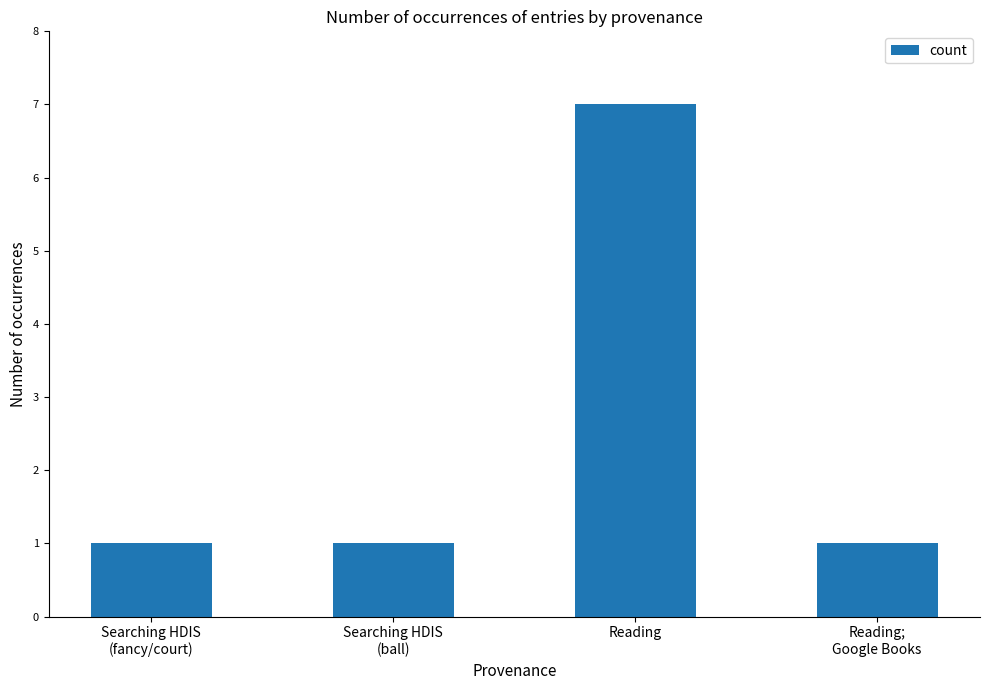

How many values are between 1 and 7?

4